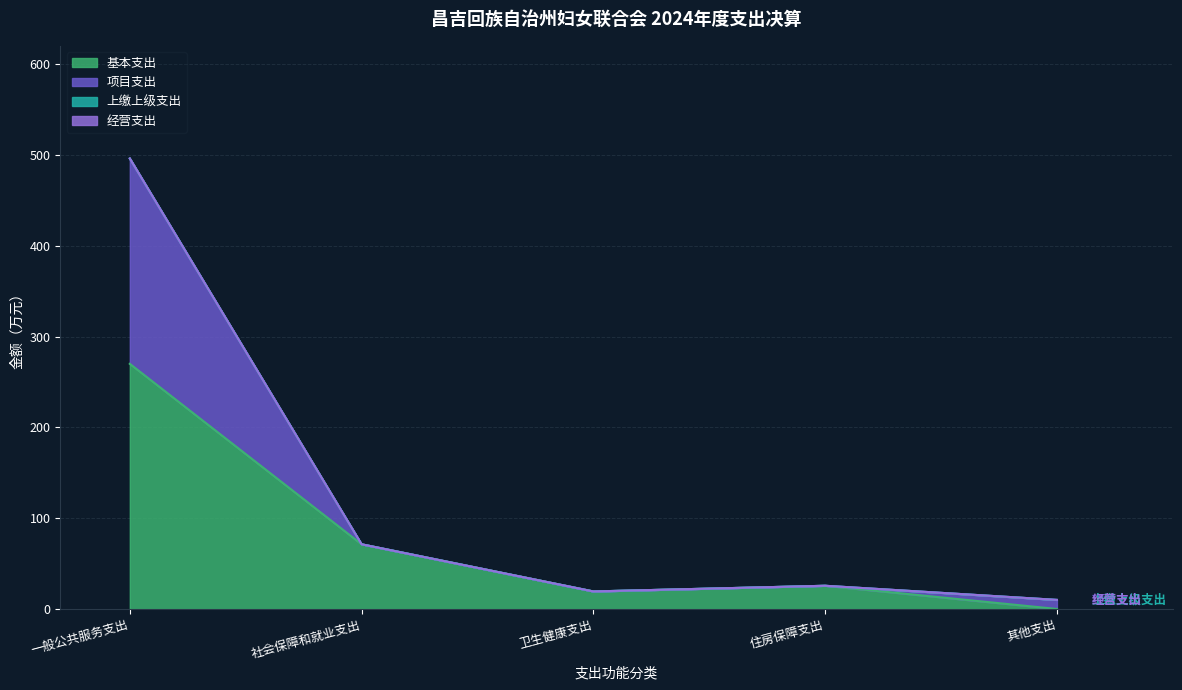

Is it true that 基本支出 equals 0.1 at 其他支出?

True